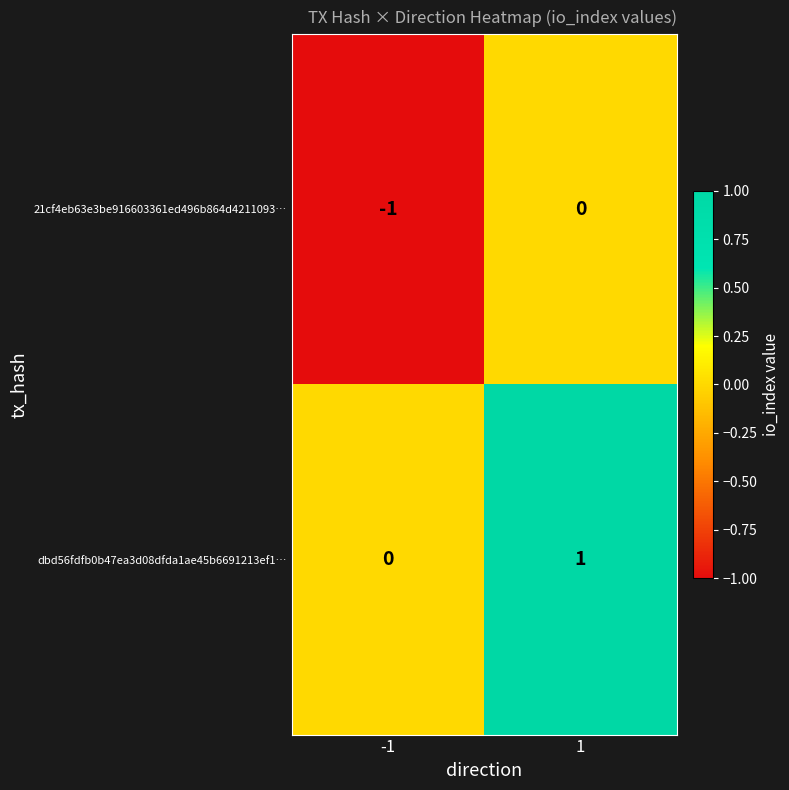

Rank the series by their average value, from lowest to highest.

21cf4eb63e3be916603361ed496b864d4211093…, dbd56fdfb0b47ea3d08dfda1ae45b6691213ef1…